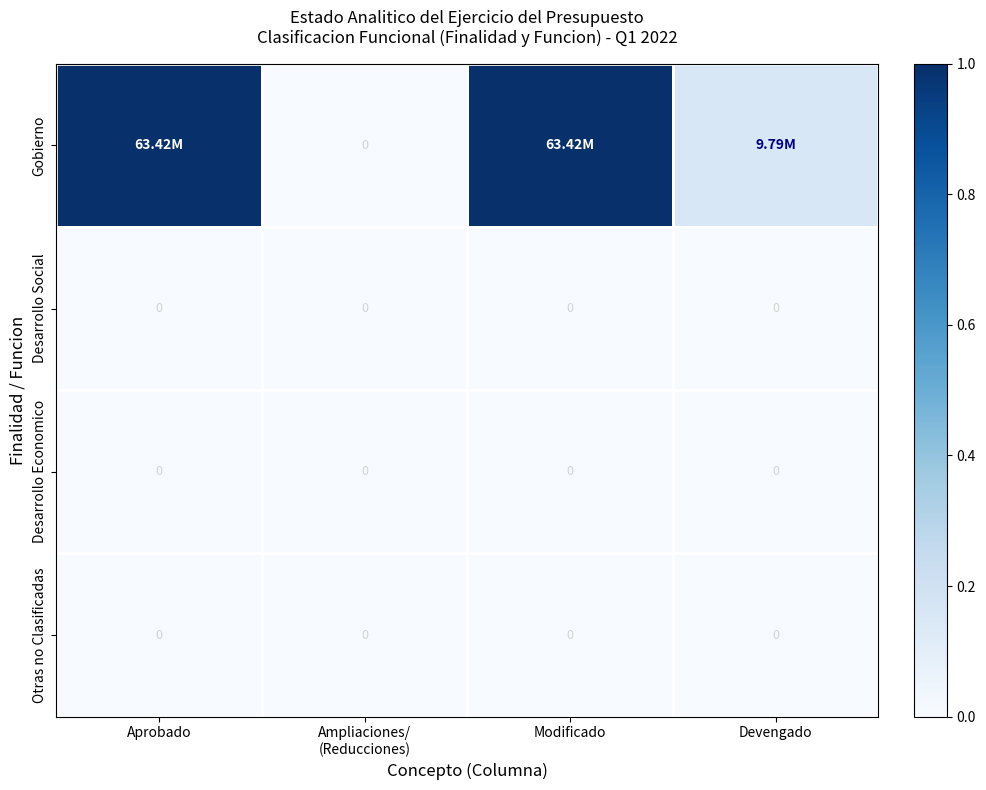

At which label is Desarrollo Social closest to 0?

Aprobado